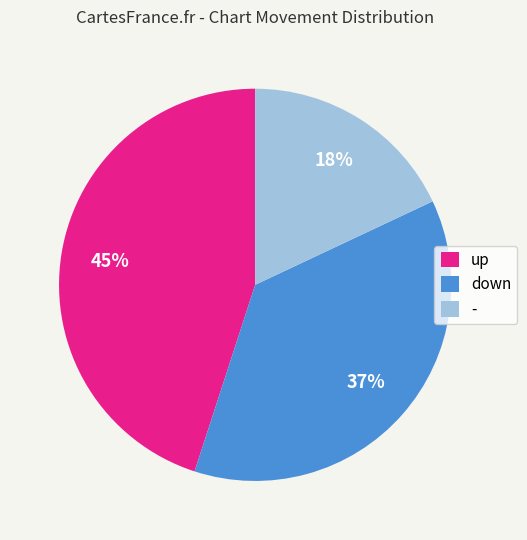

Which has a higher value, up or down?

up